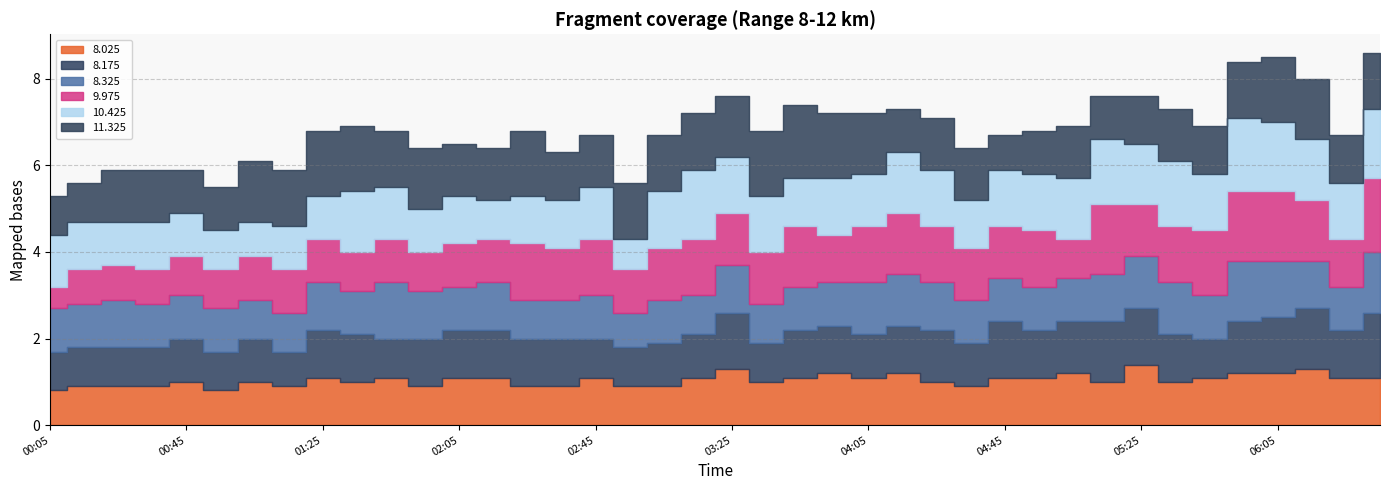

The value of 9.975 at 2002/05/19 02:55 is 1.0. True or false?

True